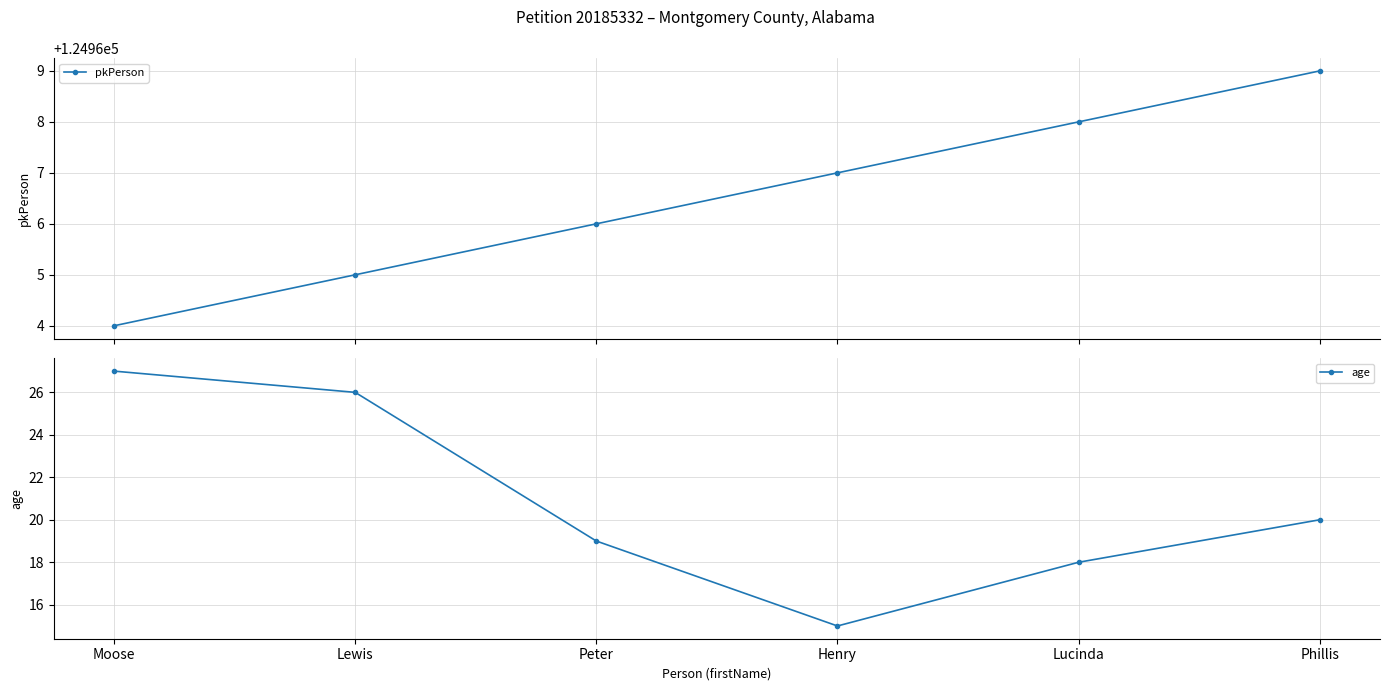

How many lines are shown in the chart?

2